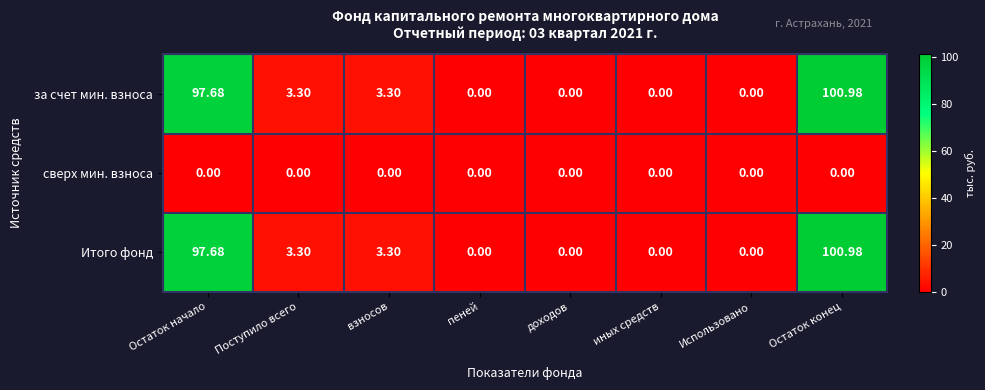

At which category is the sum across all series the highest?

Остаток конец